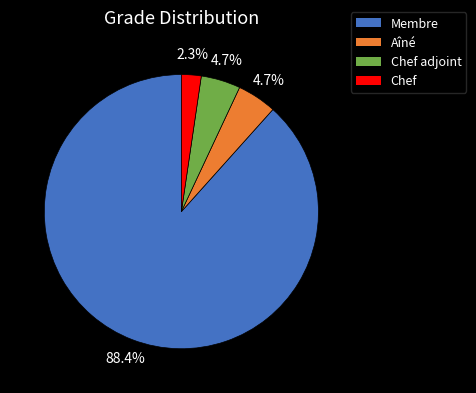

Between Aîné and Chef, which is larger?

Aîné